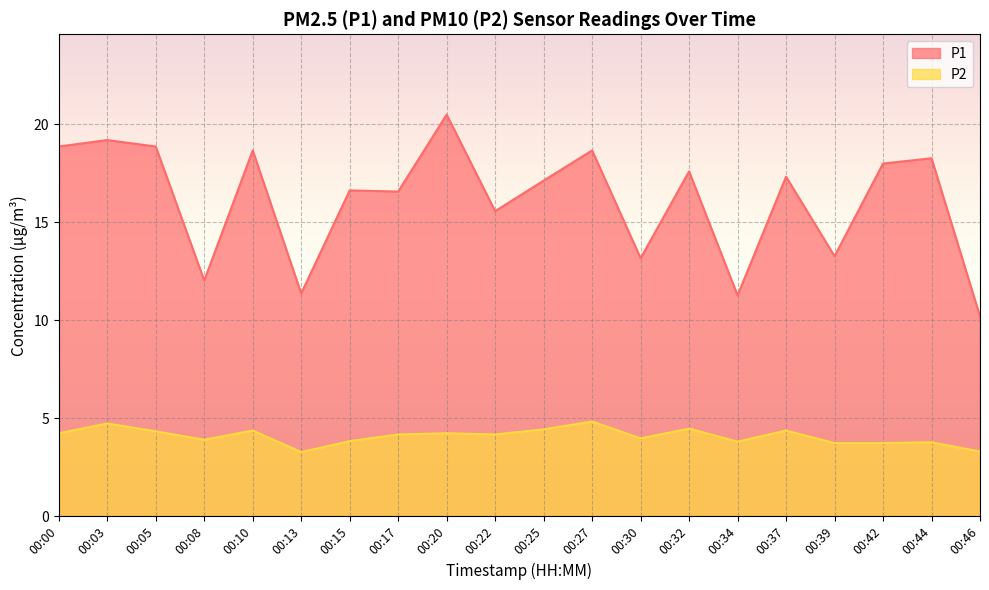

True or false: P2 and P1 cross at least once.

False